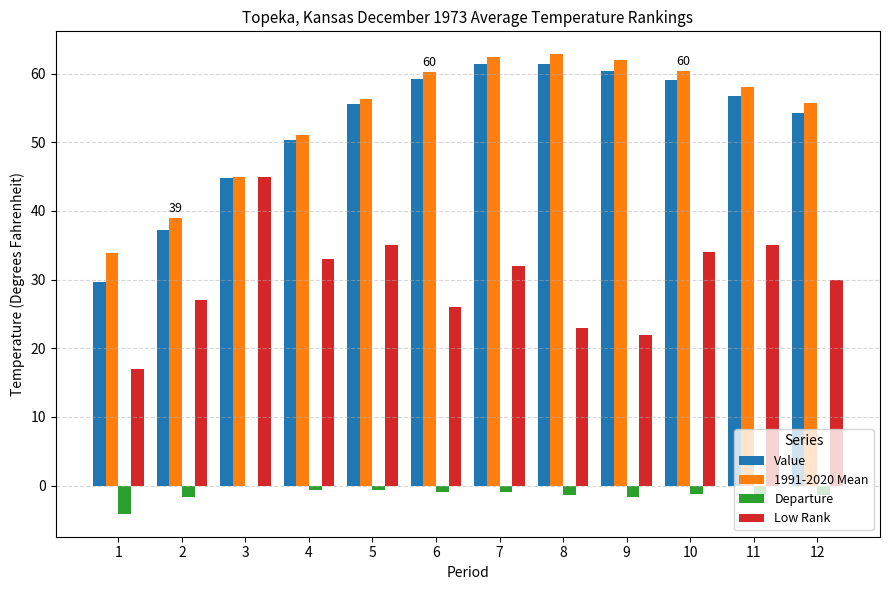

The Low Rank series shows 49.1 at 11. True or false?

False